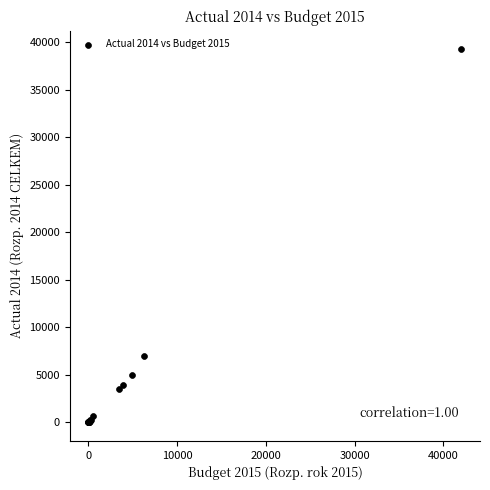

What Y value in the scatter plot is closest to 19623?

7008.8